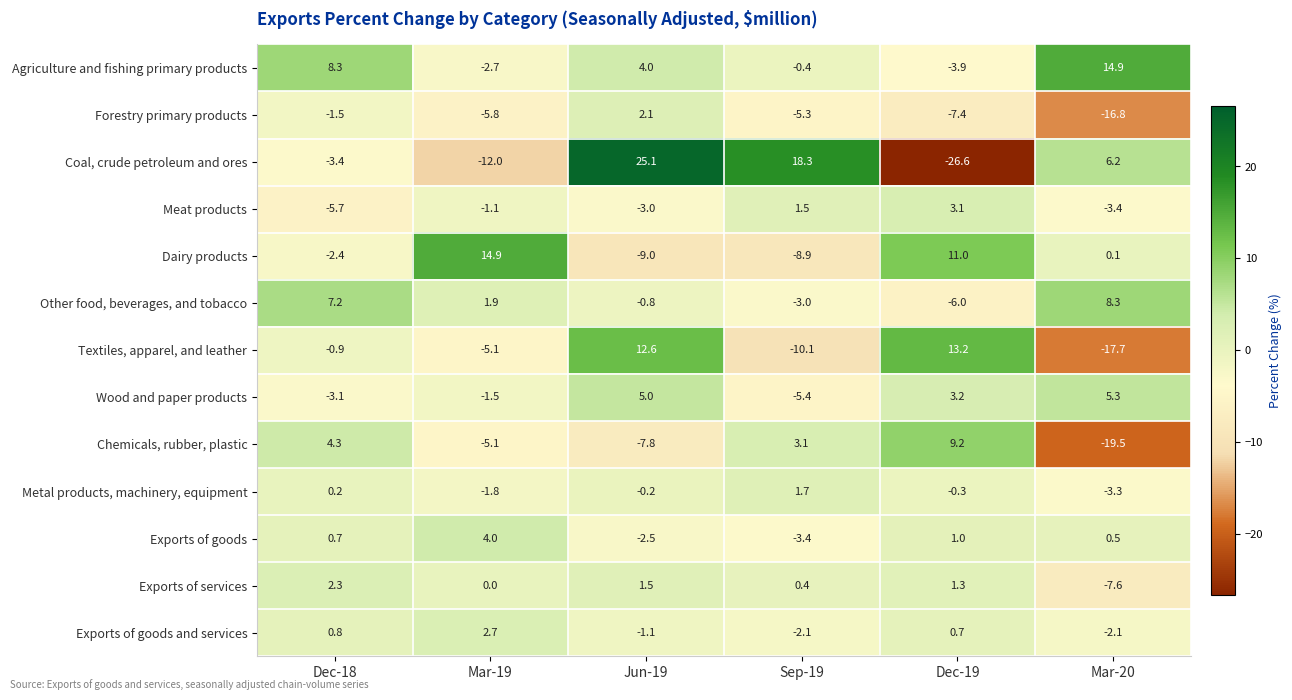

How many distinct data groups are displayed?

13